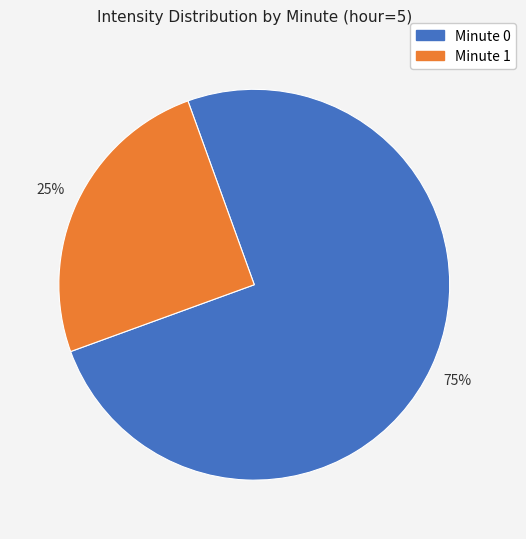

Which slice is the largest?

Minute 0